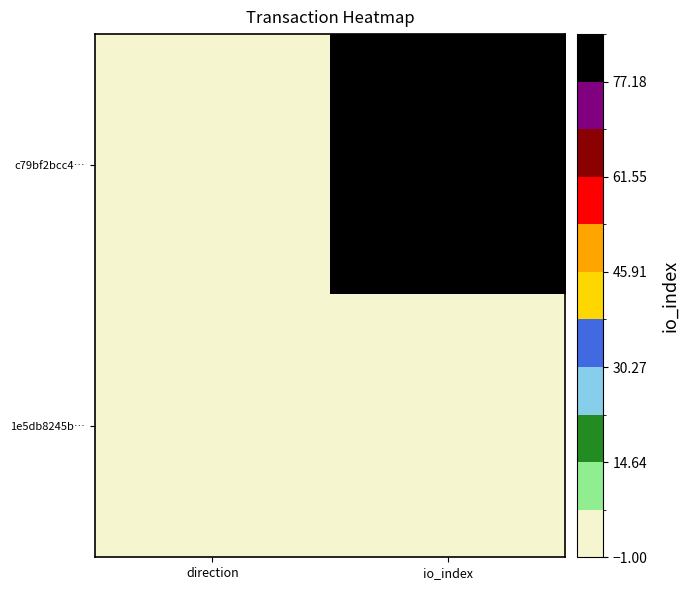

How many data points does each series have?

2